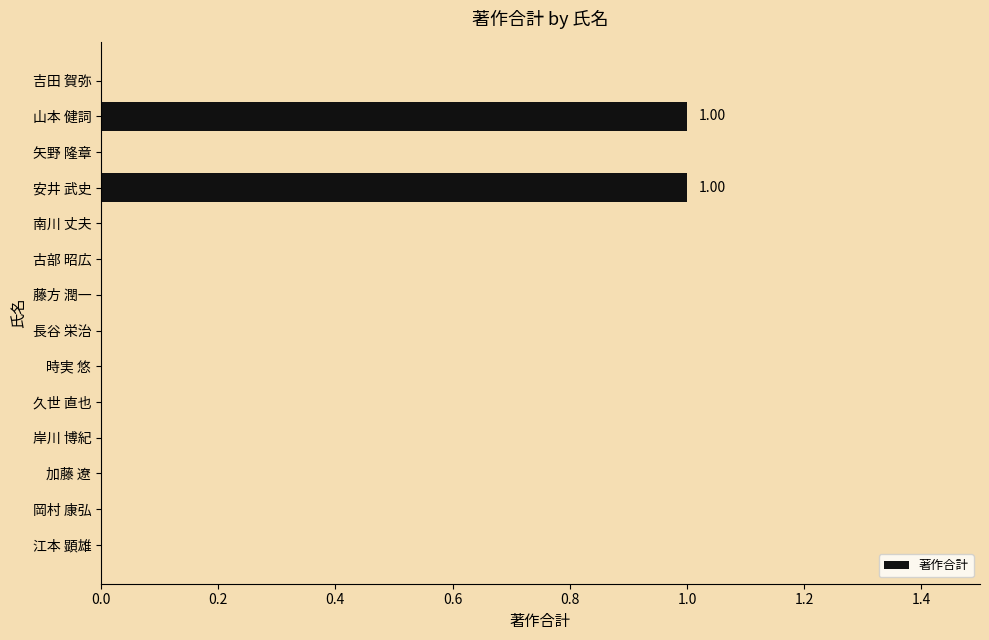

What is the change in value from 時実 悠 to 安井 武史?

+1